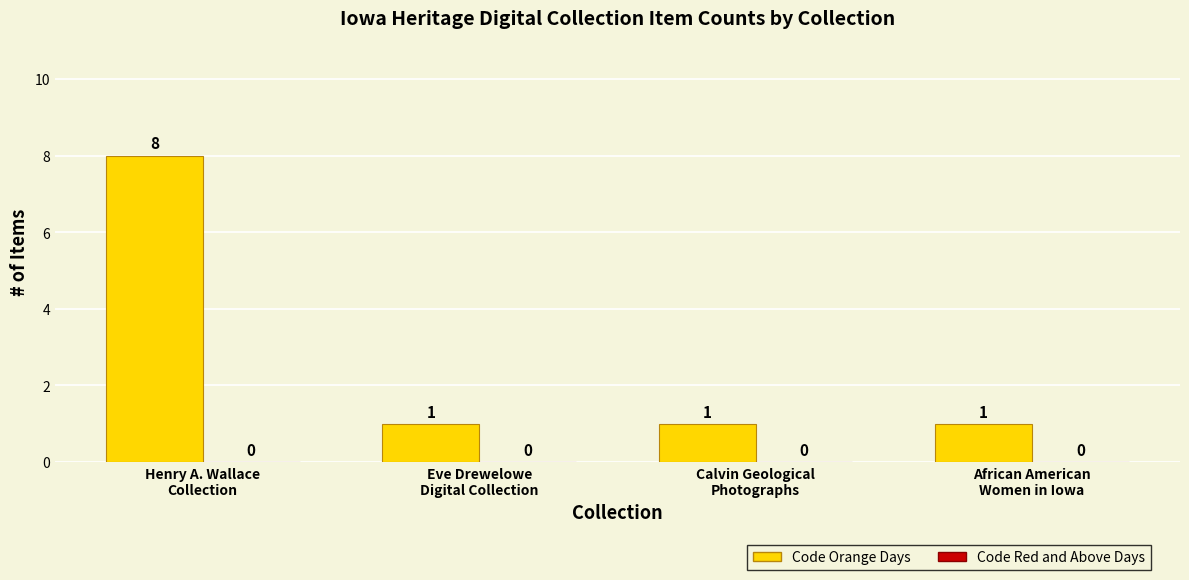

How many data points are above 1?

1